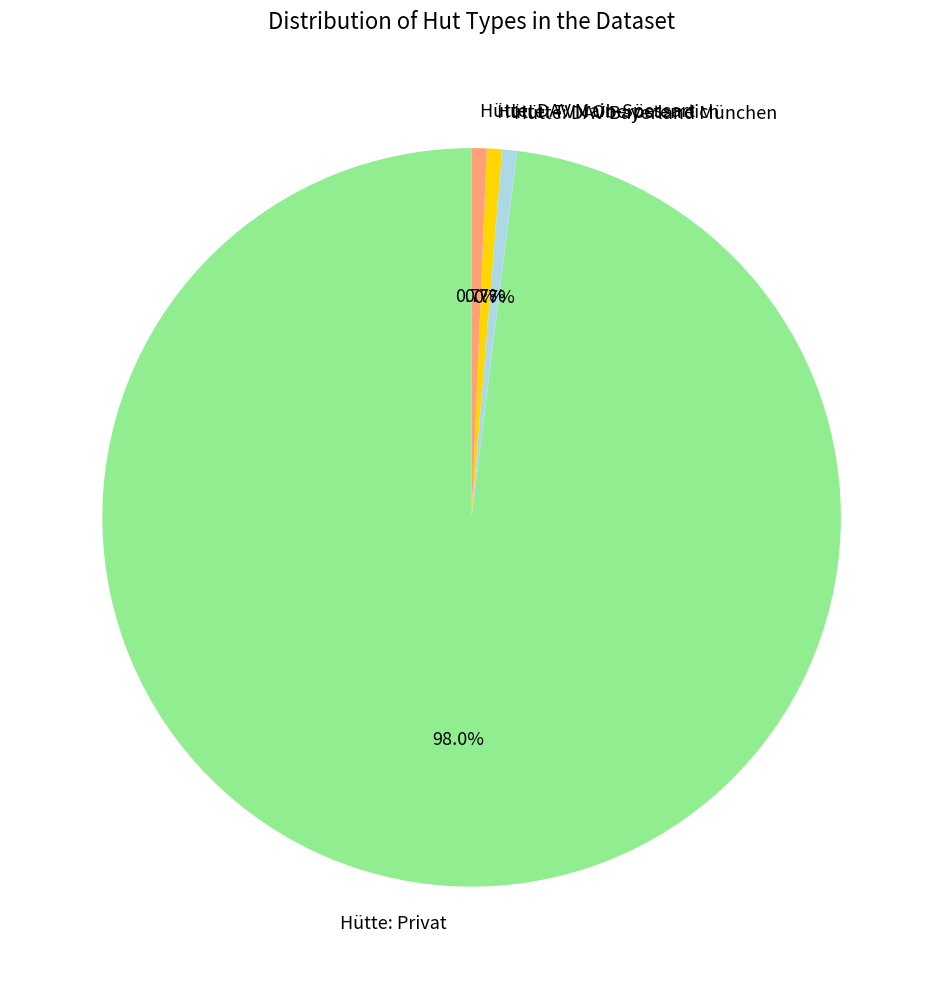

What is the majority slice?

Hütte: Privat